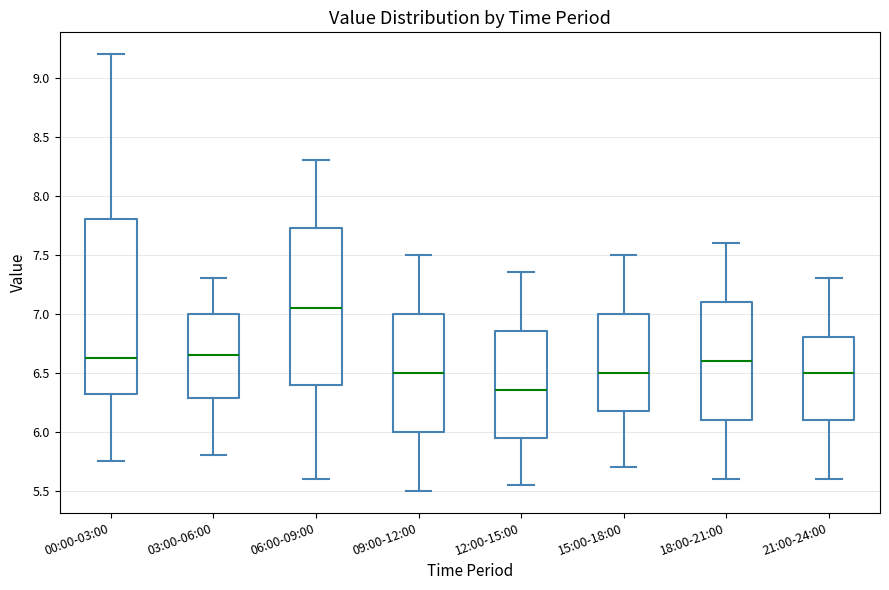

Which box has the highest median line?

06:00-09:00